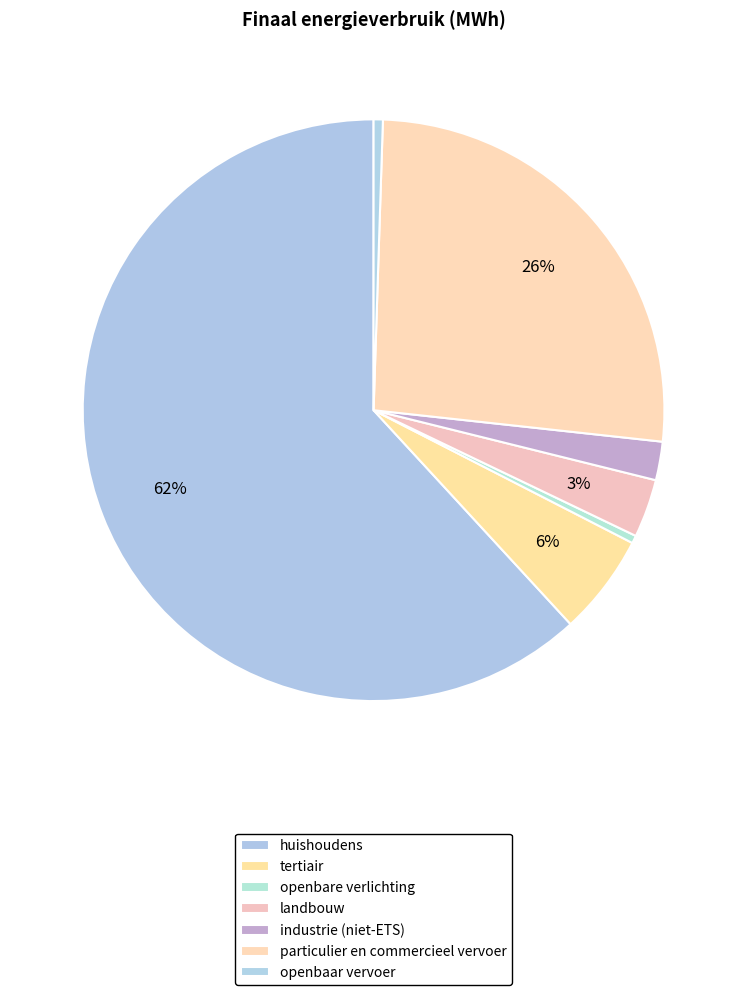

Rank the categories by value from lowest to highest.

openbare verlichting, openbaar vervoer, industrie (niet-ETS), landbouw, tertiair, particulier en commercieel vervoer, huishoudens